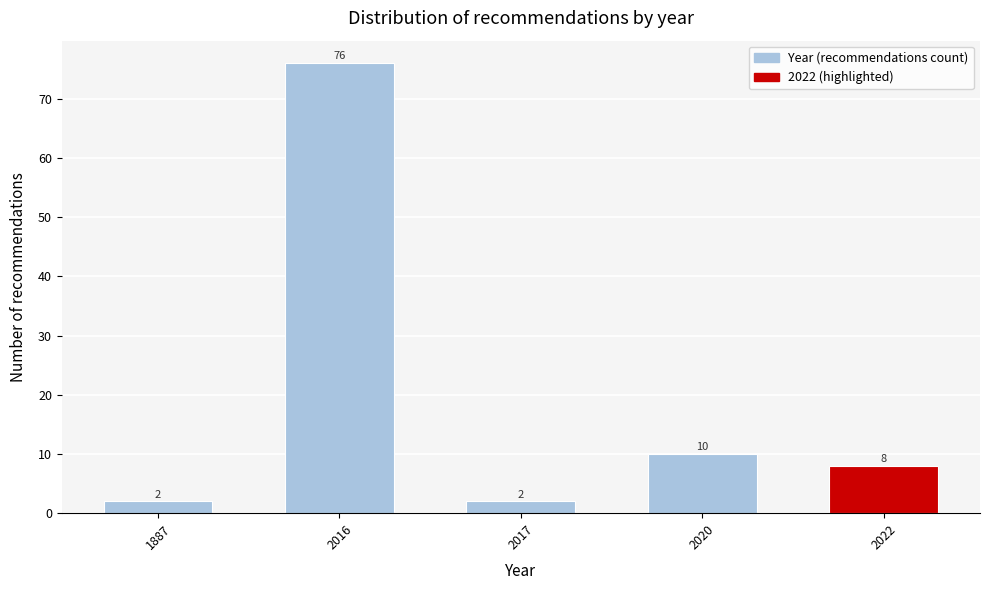

Reading left to right, what are all the values shown in this chart?

1887=2	2016=76	2017=2	2020=10	2022=8